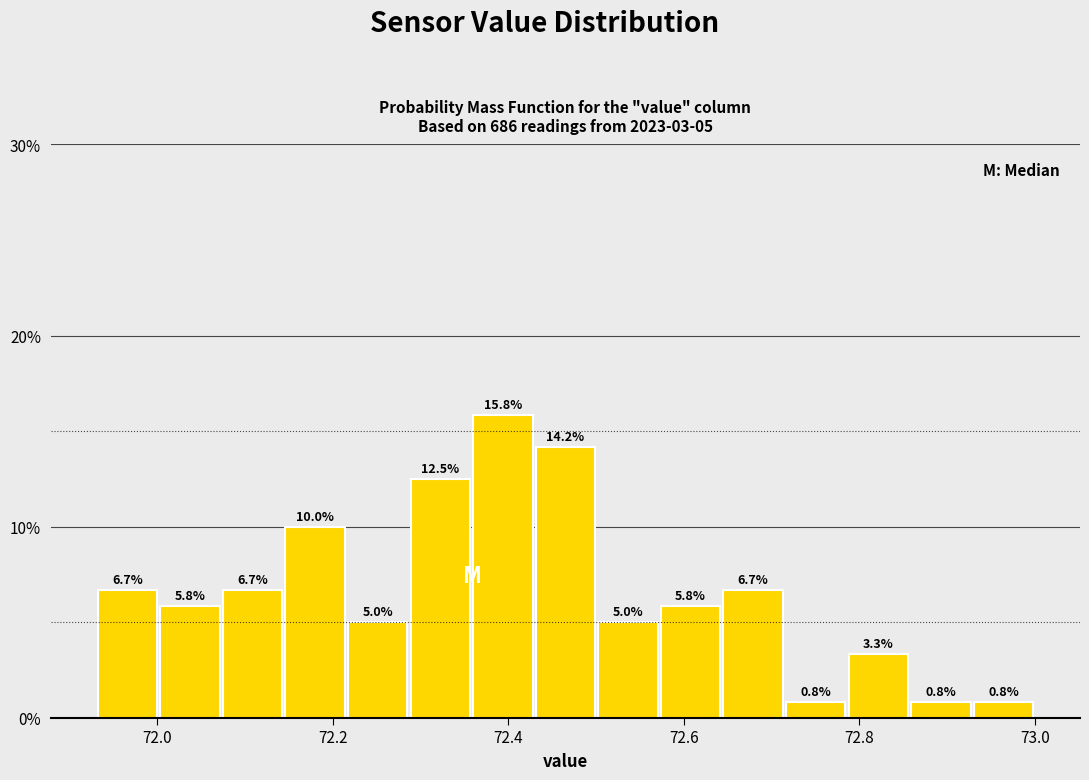

Around what value on the x-axis is the tallest bar? Give the approximate position of its centre, as read against the axis.

72.40